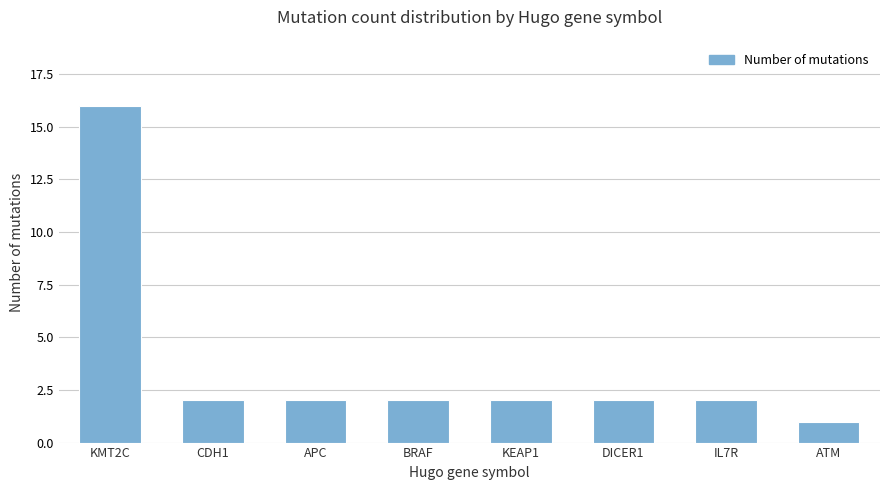

Reading left to right, transcribe all the data shown in this chart.

KMT2C=16	CDH1=2	APC=2	BRAF=2	KEAP1=2	DICER1=2	IL7R=2	ATM=1